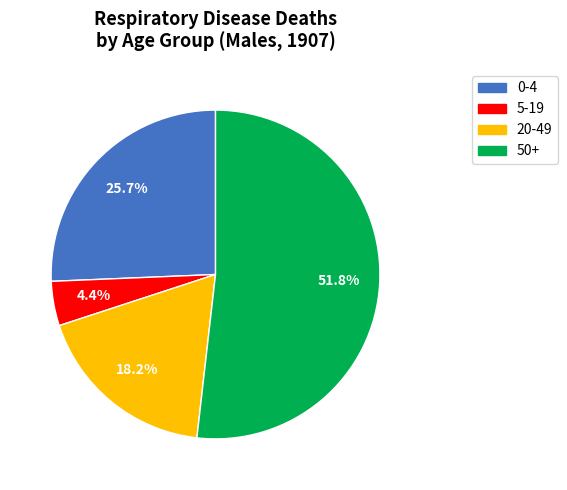

How many segments does this pie chart have?

4